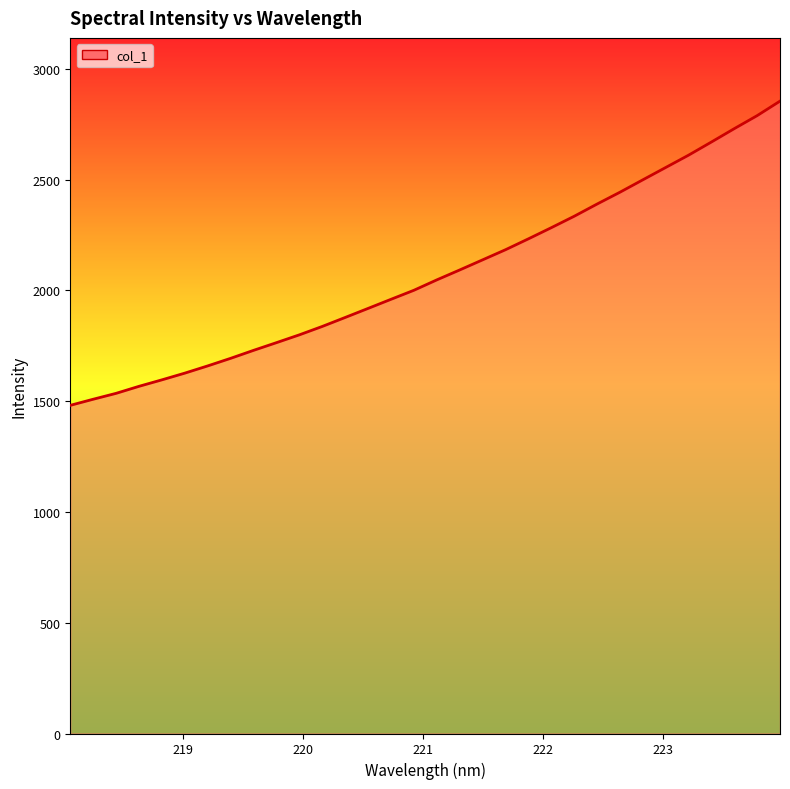

What is the greatest value displayed?

2854.3